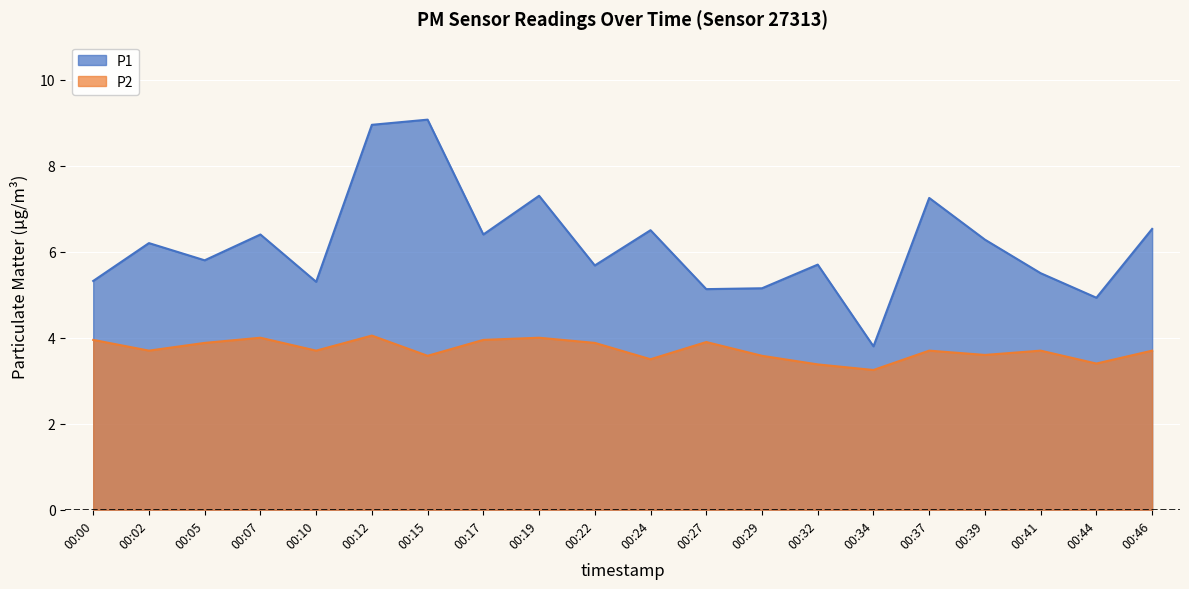

Where is P1 nearest to the value 6?

00:02